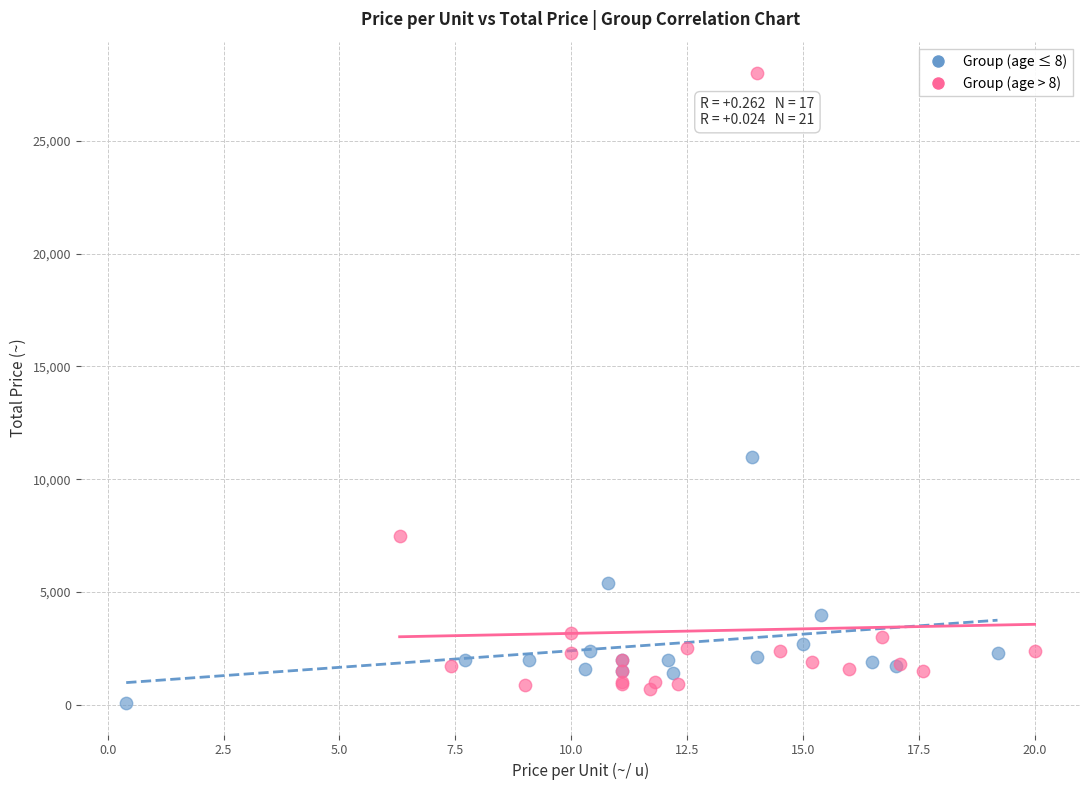

What are all the series names shown in the legend?

Group (age ≤ 8), Group (age > 8)